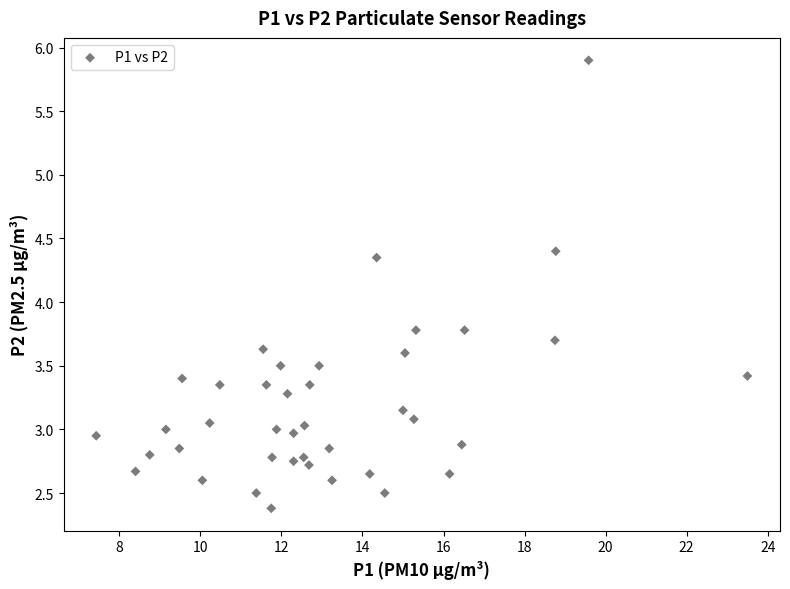

What is the range of Y values (max minus min)?

3.5